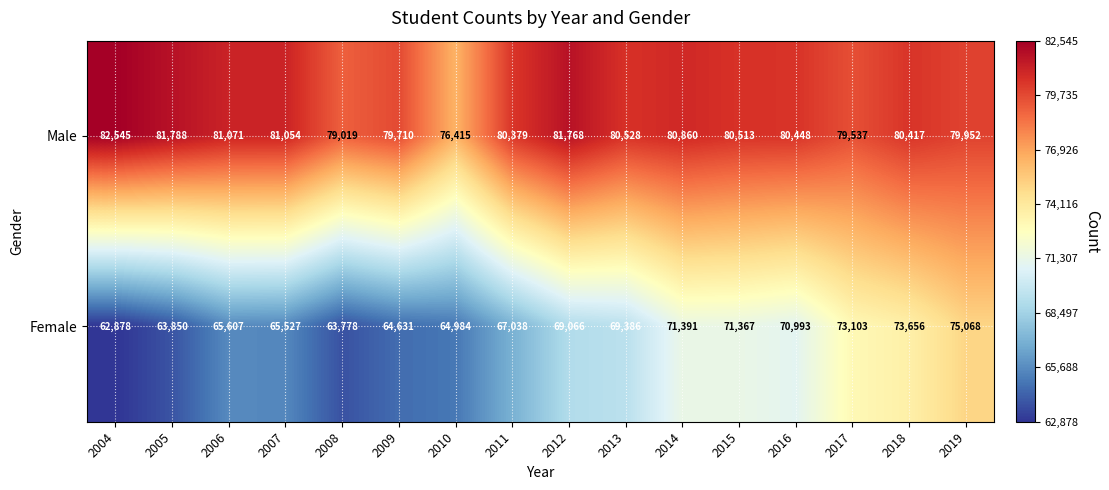

What is the maximum value for Male?

82545